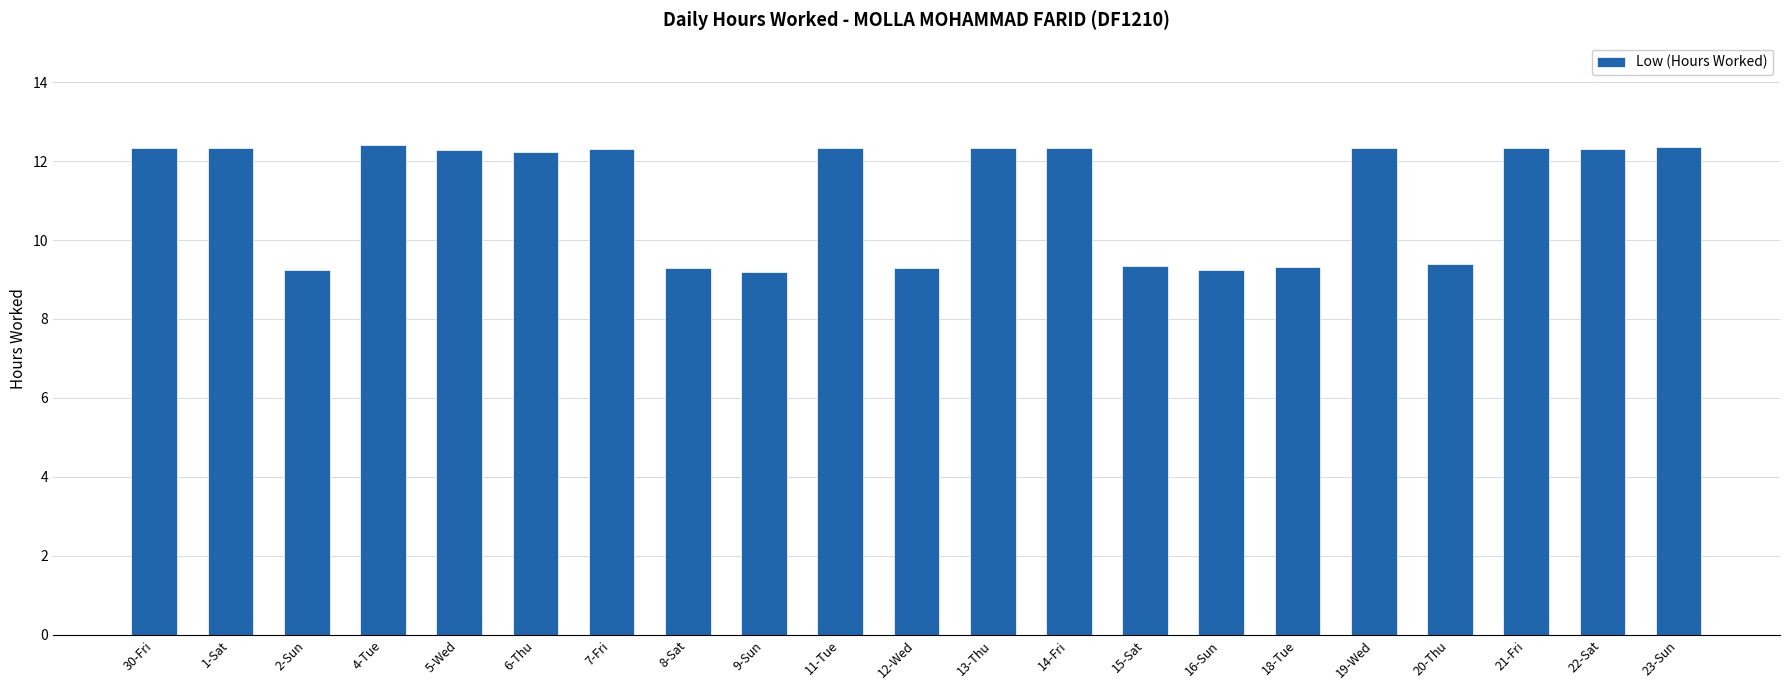

The chart shows a value of 12.4 at 23-Sun. True or false?

True